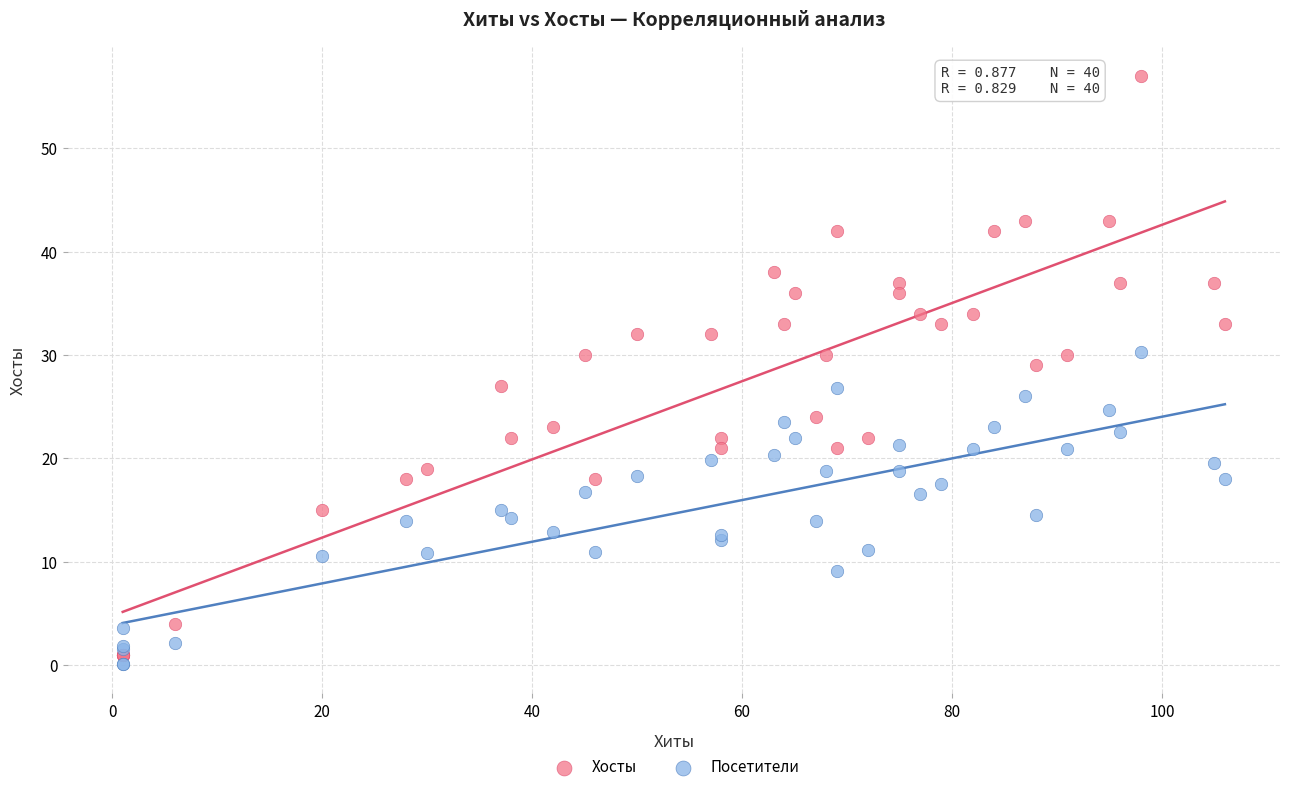

Which series has the largest Y range (max minus min)?

Хосты